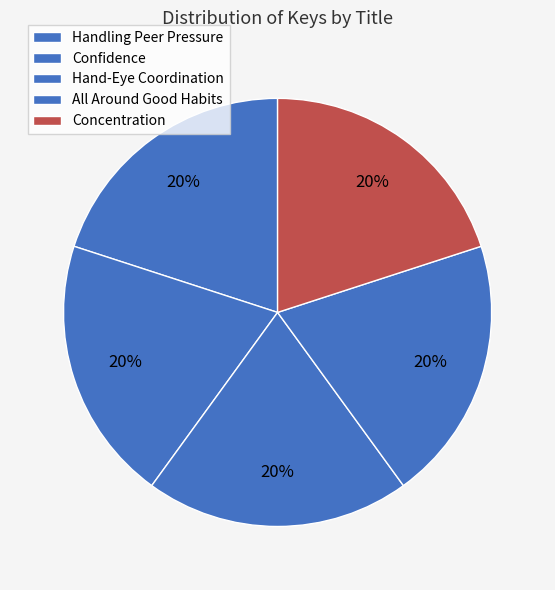

How many slices are in this pie chart?

5